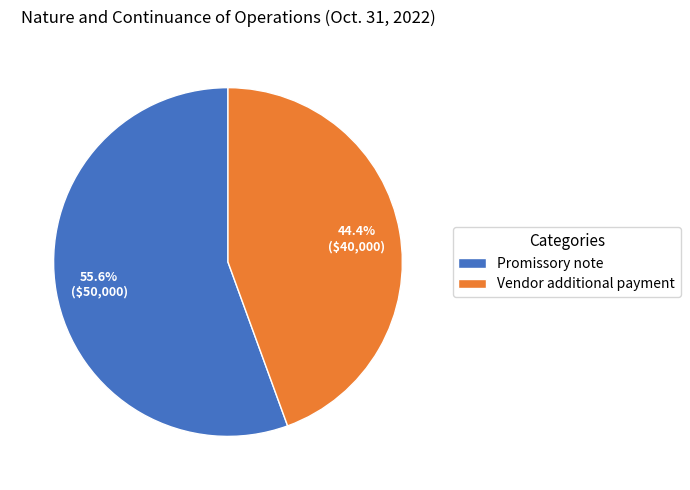

To the nearest percent, what is the combined percentage of Promissory note and Vendor additional payment?

100%